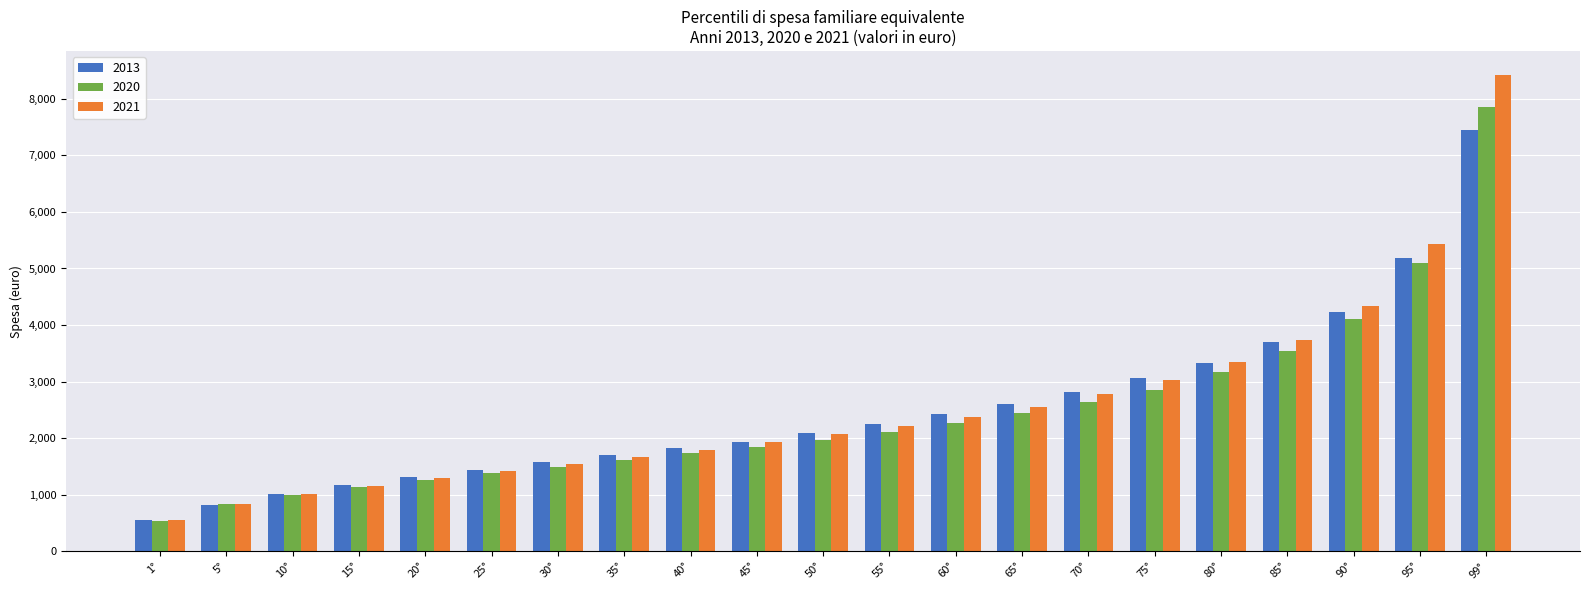

At which category is the sum across all series the highest?

99°